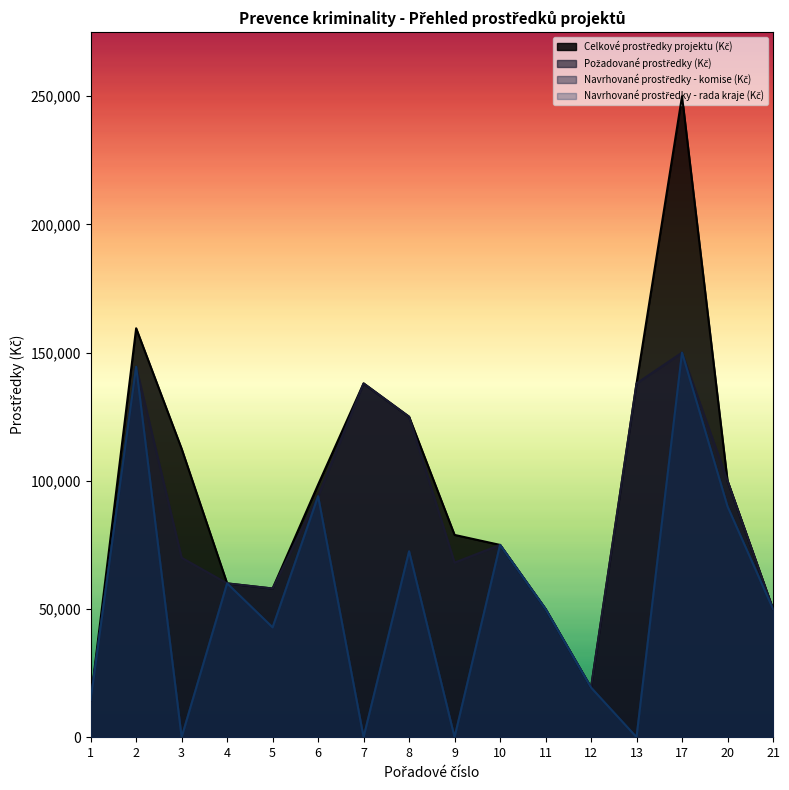

Reading left to right, extract all data points from this chart.

Celkové prostředky projektu (Kč): 1=14409.9	2=159500.0	3=112500.0	4=60000.0	5=58000.0	6=98500.0	7=138000.0	8=125000.0	9=78900.0	10=75000.0	11=50000.0	12=19360.0	13=138000.0	17=250000.0	20=100000.0	21=50000.0
Požadované prostředky (Kč): 1=14410.0	2=144500.0	3=70000.0	4=60000.0	5=58000.0	6=94000.0	7=138000.0	8=125000.0	9=68100.0	10=75000.0	11=50000.0	12=19360.0	13=138000.0	17=150000.0	20=100000.0	21=50000.0
Navrhované prostředky - komise (Kč): 1=14410.0	2=144500.0	3=0.0	4=60000.0	5=42830.0	6=94000.0	7=0.0	8=72500.0	9=0.0	10=75000.0	11=50000.0	12=19360.0	13=0.0	17=150000.0	20=90000.0	21=50000.0
Navrhované prostředky - rada kraje (Kč): 1=14410.0	2=144500.0	3=0.0	4=60000.0	5=42830.0	6=94000.0	7=0.0	8=72500.0	9=0.0	10=75000.0	11=50000.0	12=19360.0	13=0.0	17=150000.0	20=90000.0	21=50000.0